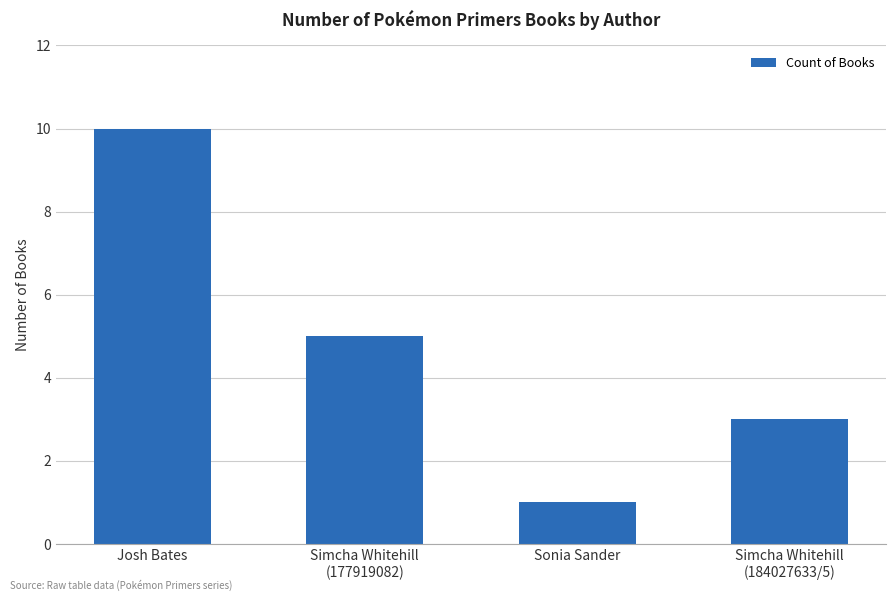

What is the change in value from Simcha Whitehill
(177919082) to Sonia Sander?

-4